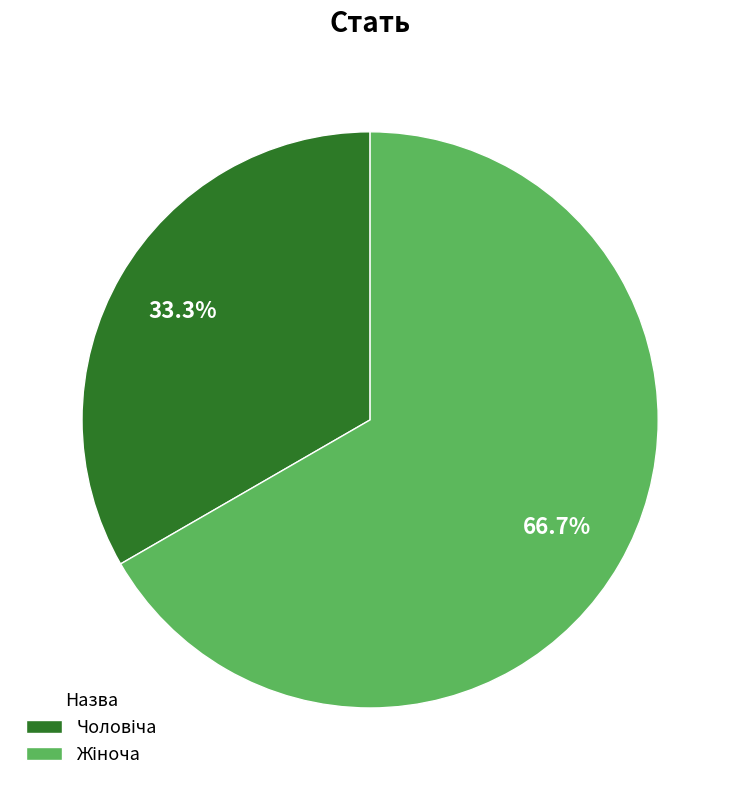

How many slices are in this pie chart?

2